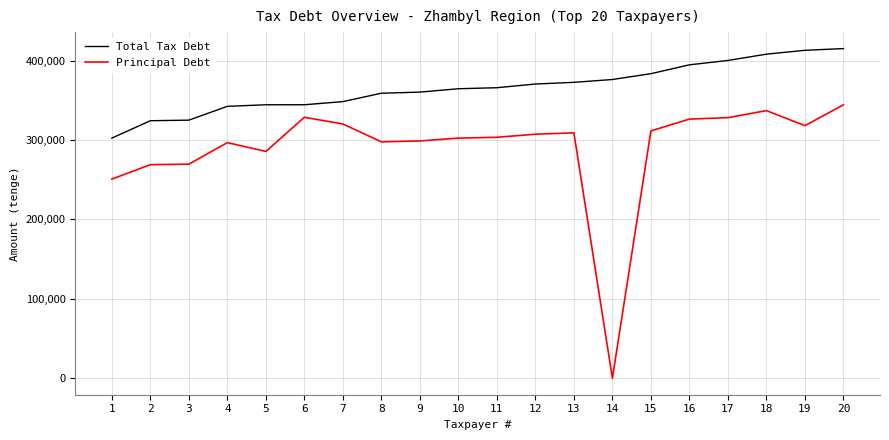

True or false: Total Tax Debt and Principal Debt cross at least once.

False